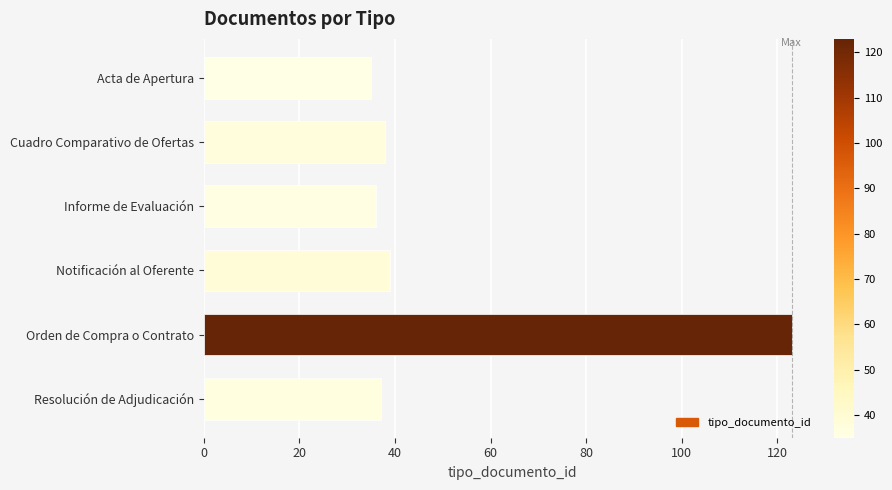

Count the number of data series in this chart.

1